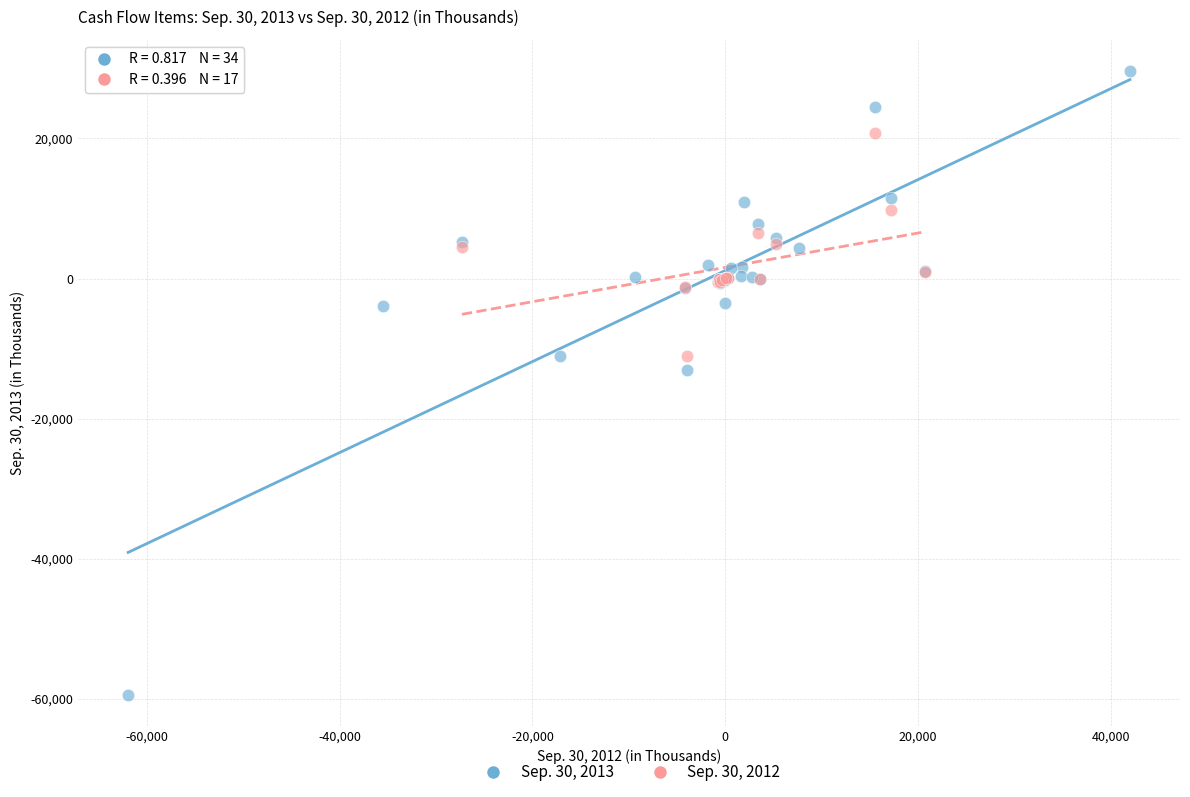

Which series has the widest spread of Y values?

Sep. 30, 2013